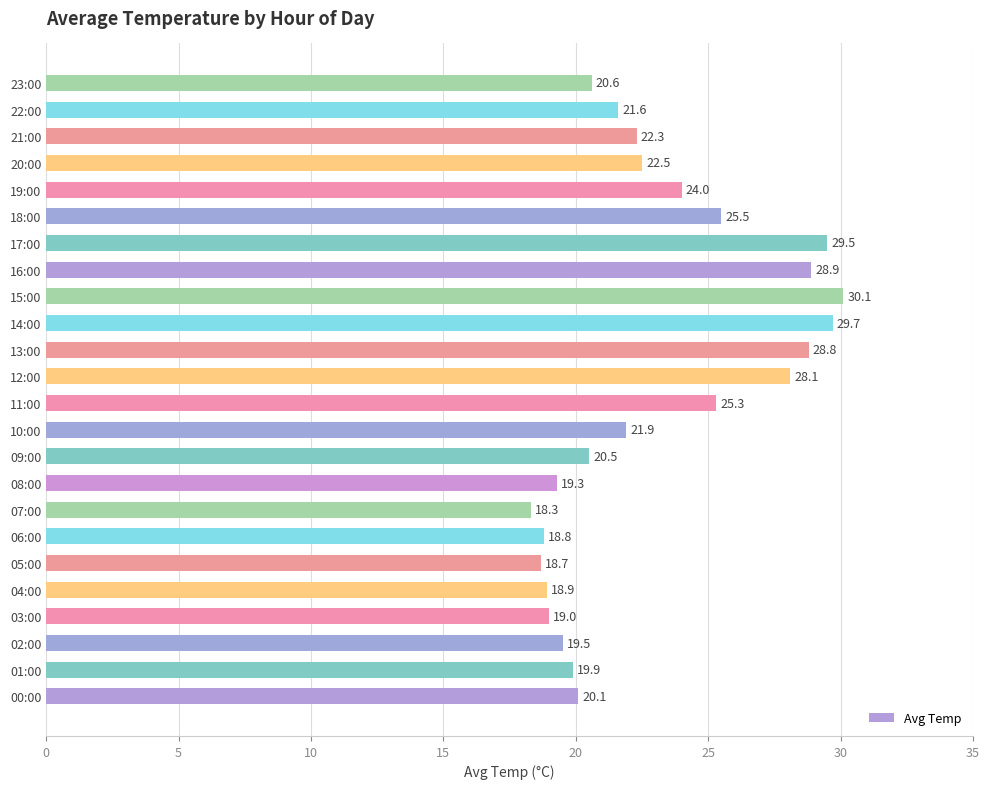

List the labels in order of value, smallest first.

07:00, 05:00, 06:00, 04:00, 03:00, 08:00, 02:00, 01:00, 00:00, 09:00, 23:00, 22:00, 10:00, 21:00, 20:00, 19:00, 11:00, 18:00, 12:00, 13:00, 16:00, 17:00, 14:00, 15:00